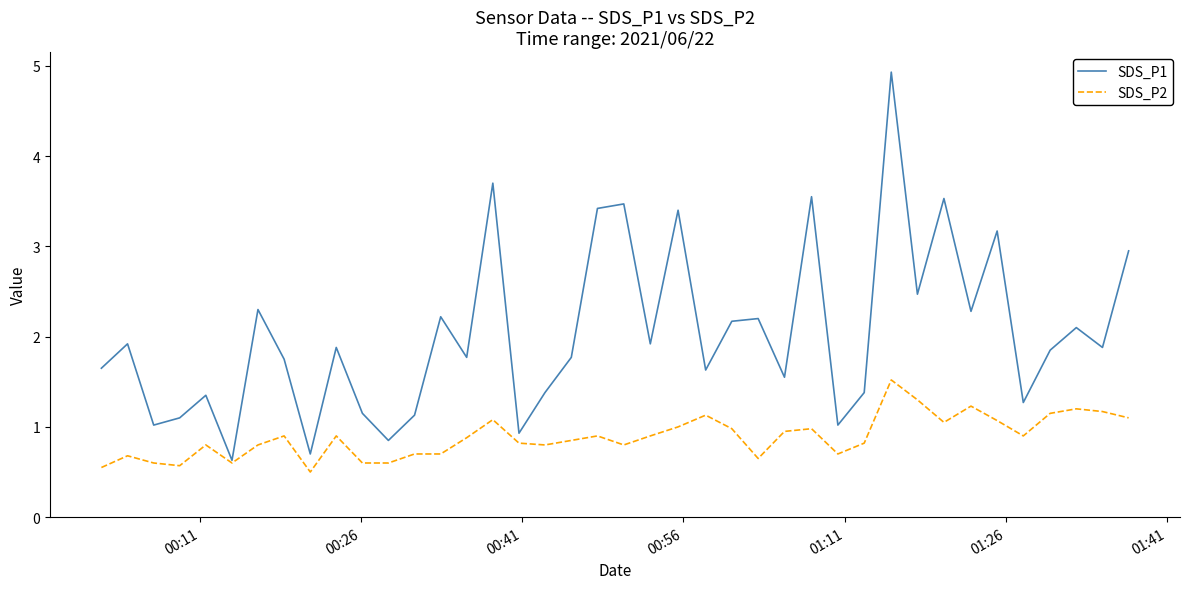

Which series has the largest range (max minus min)?

SDS_P1